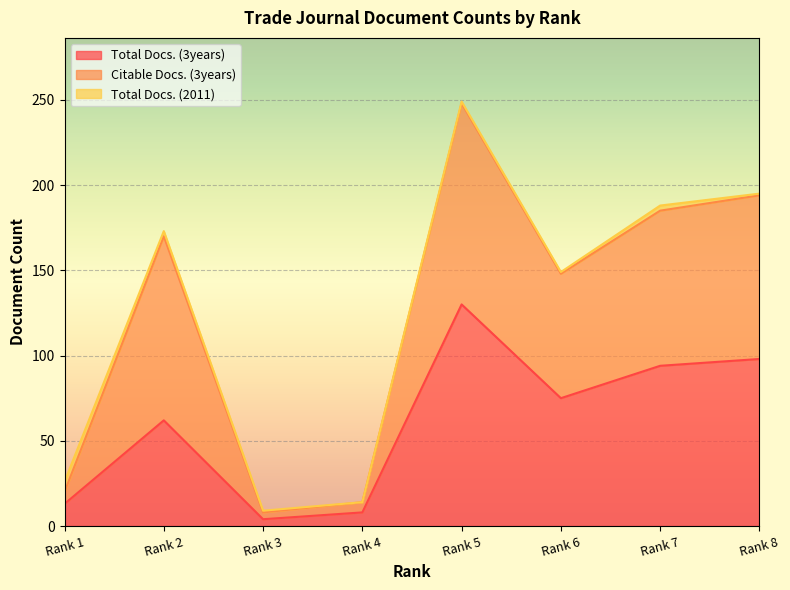

At which category is the sum across all series the highest?

Rank 5